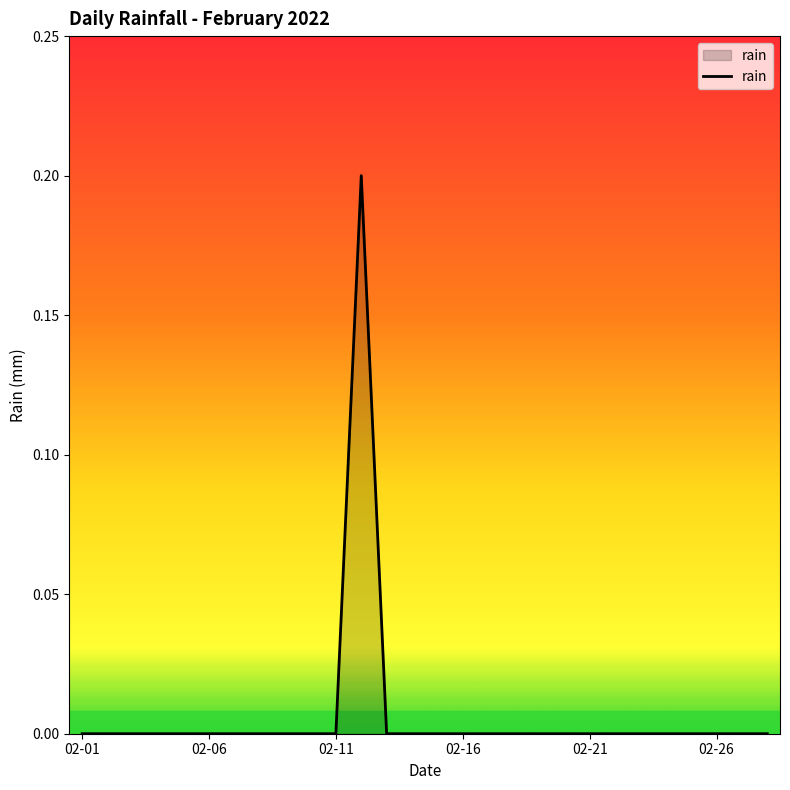

What is the maximum value shown in the chart?

0.2